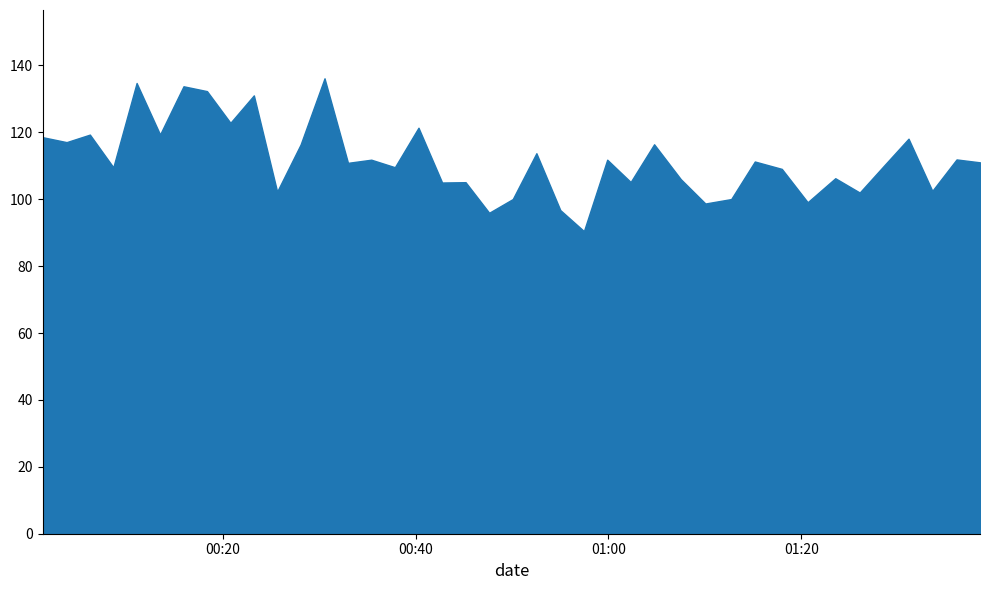

How many lines are shown in the chart?

1